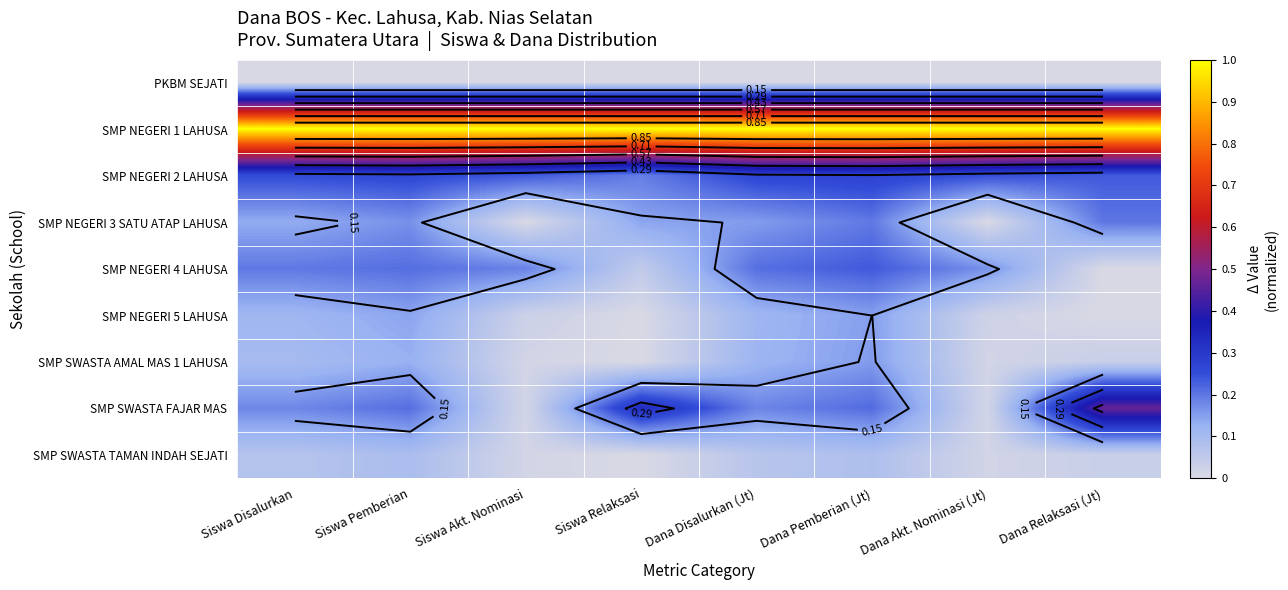

The SMP SWASTA AMAL MAS 1 LAHUSA series shows 0.1 at Siswa Pemberian. True or false?

False